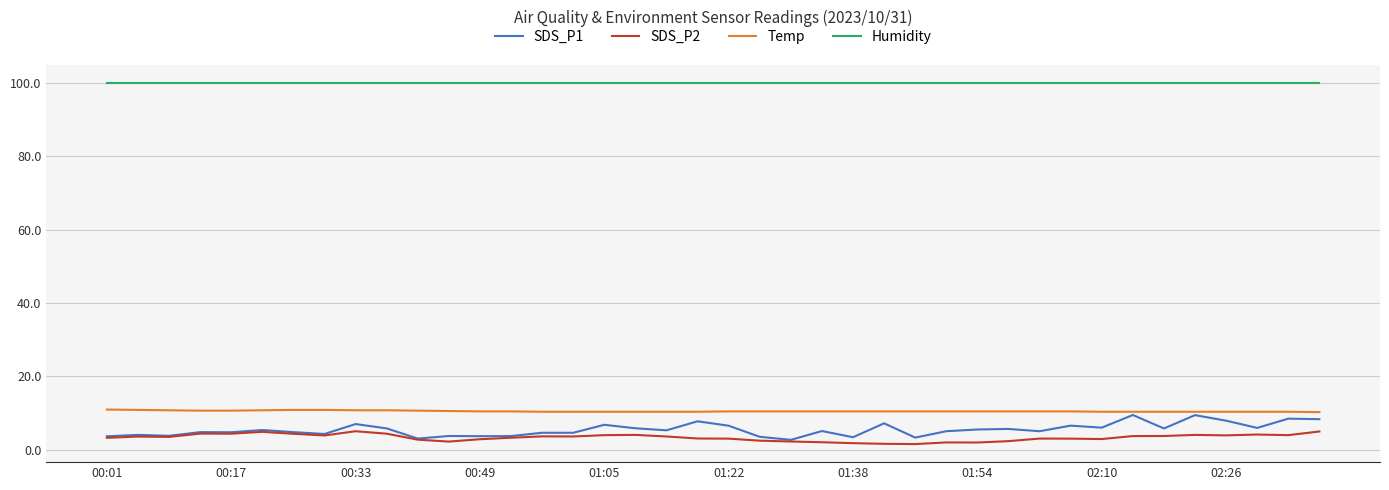

What is the highest value of the SDS_P1 series?

9.5